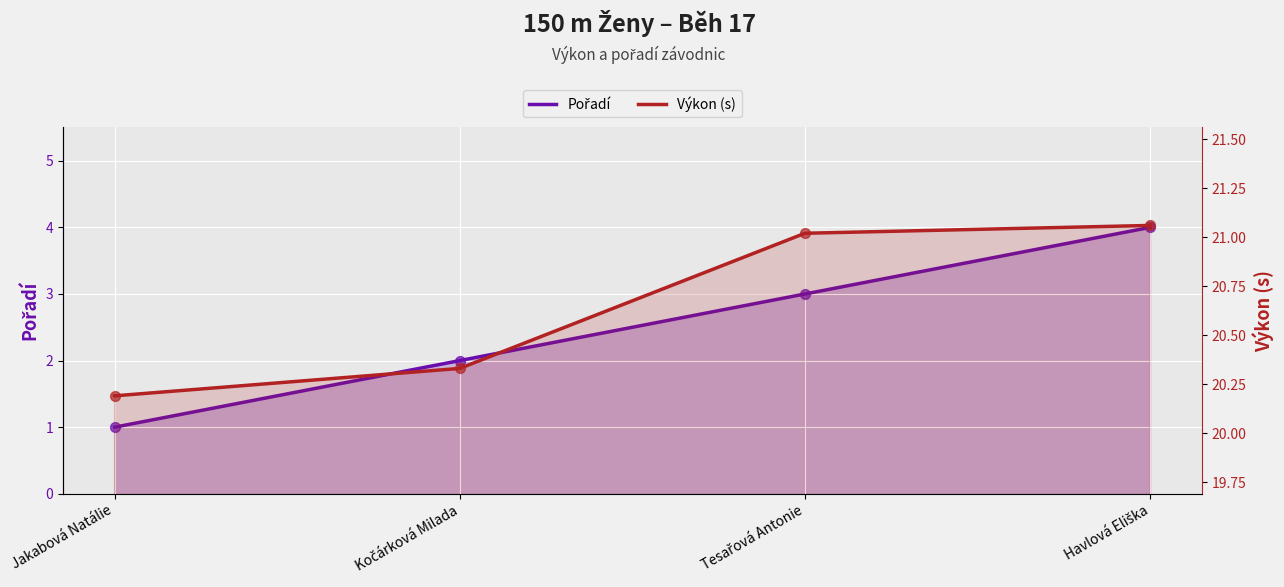

Which series has the largest Y range (max minus min)?

Pořadí